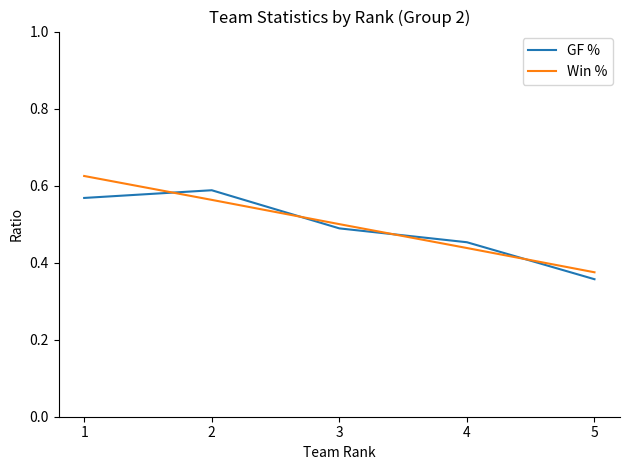

List the labels in order of GF % value, largest first.

2, 1, 3, 4, 5